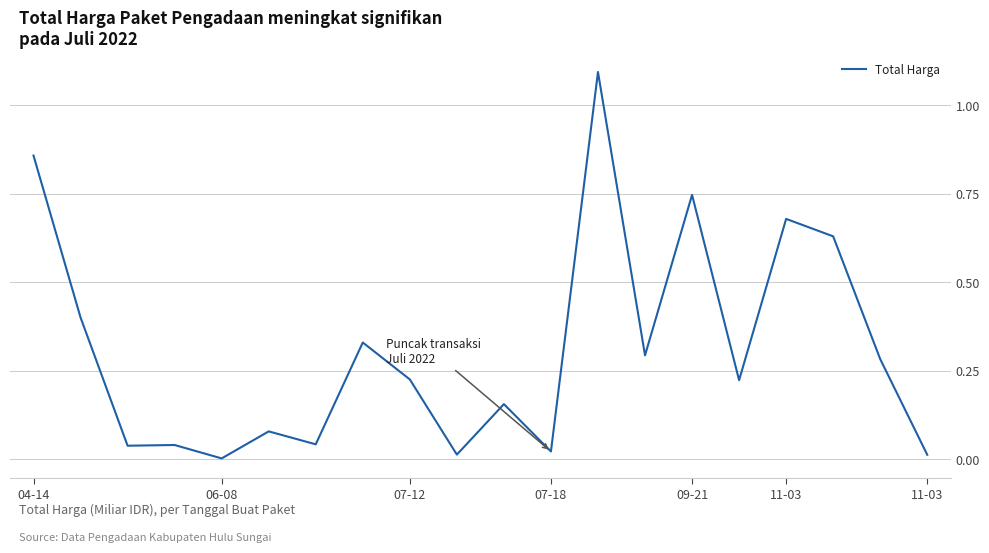

What is the greatest value displayed?

1.1